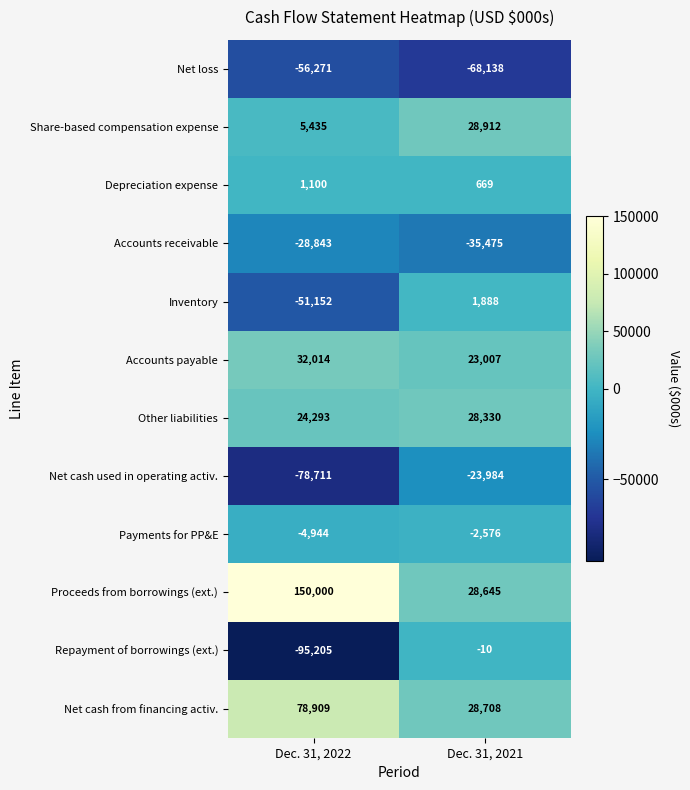

The Net cash from financing activ. series shows 49269 at Dec. 31, 2021. True or false?

False